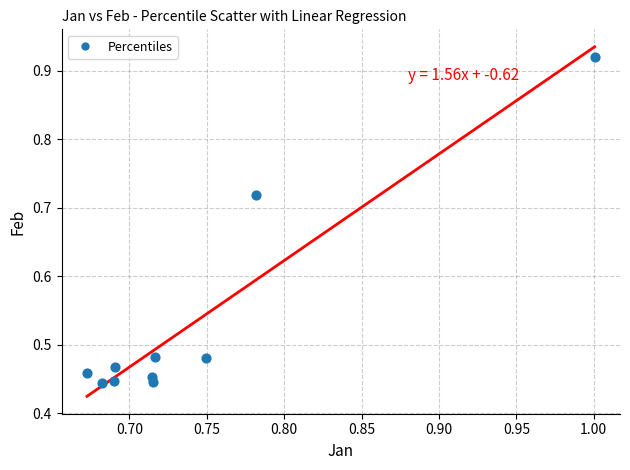

What is the range of X values (max minus min)?

0.3